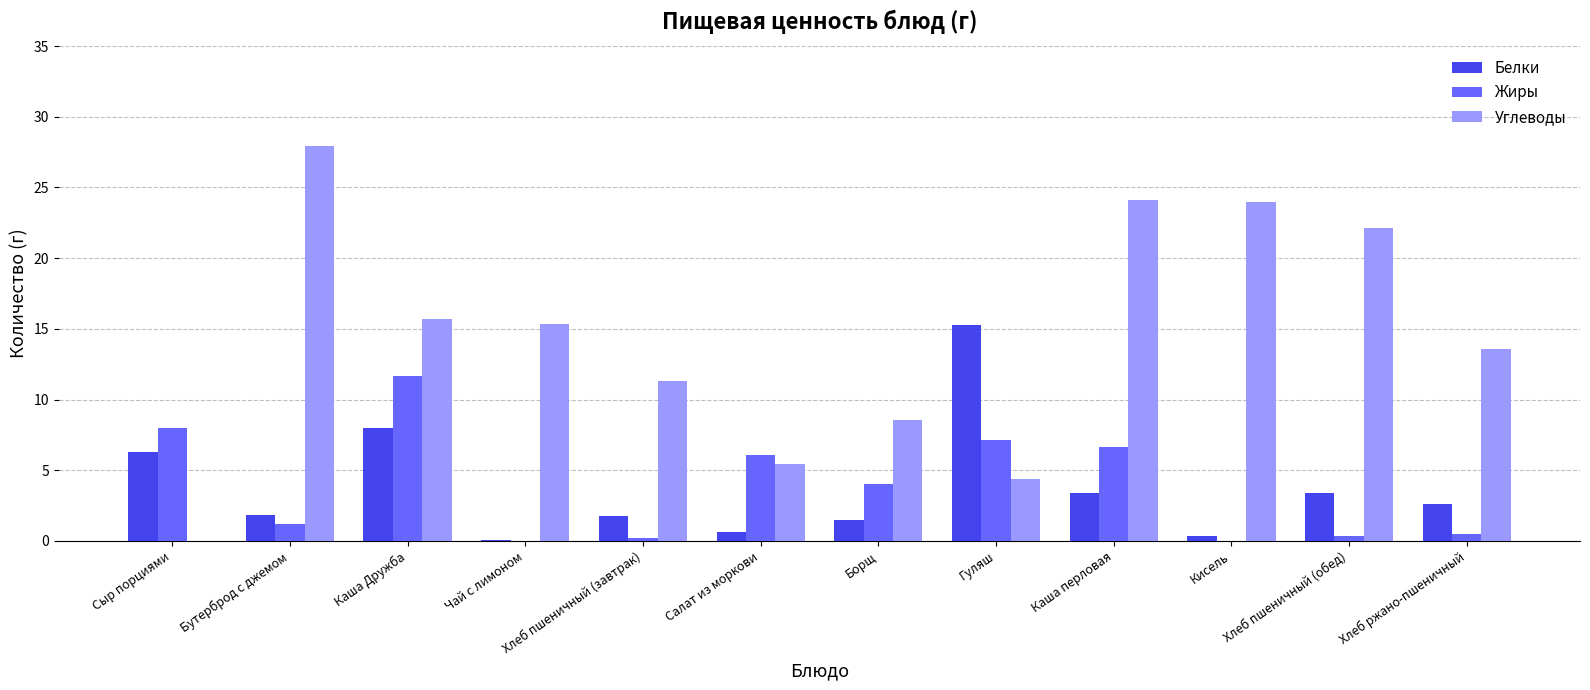

Which series has the largest total across all categories?

Углеводы